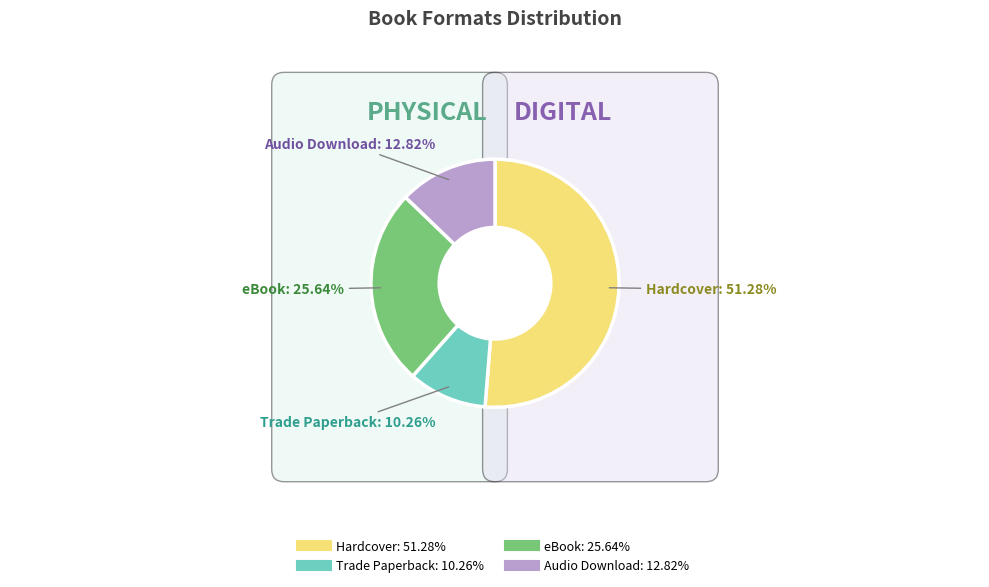

Which slice is the largest?

Hardcover